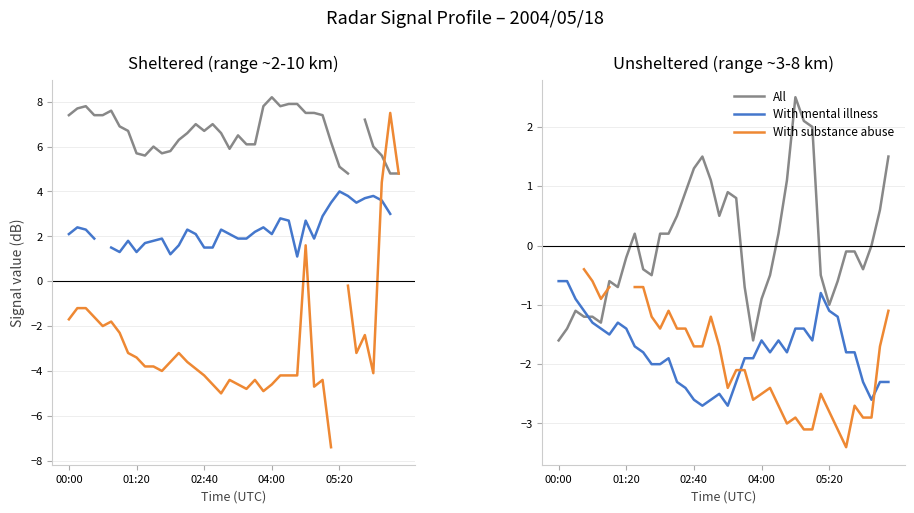

How many positive values does the All series have?

18